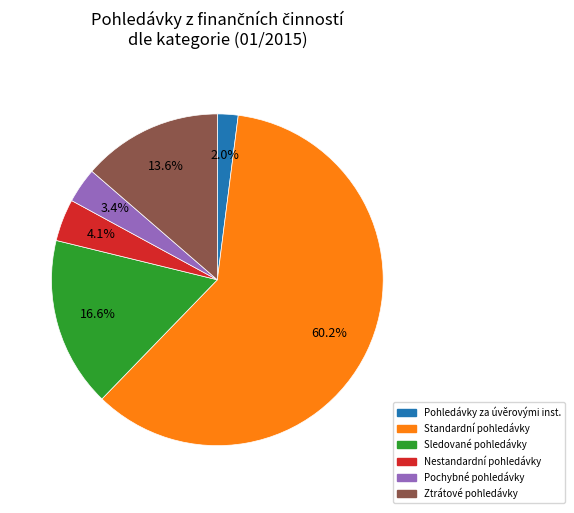

Is there a majority slice in this chart?

Yes